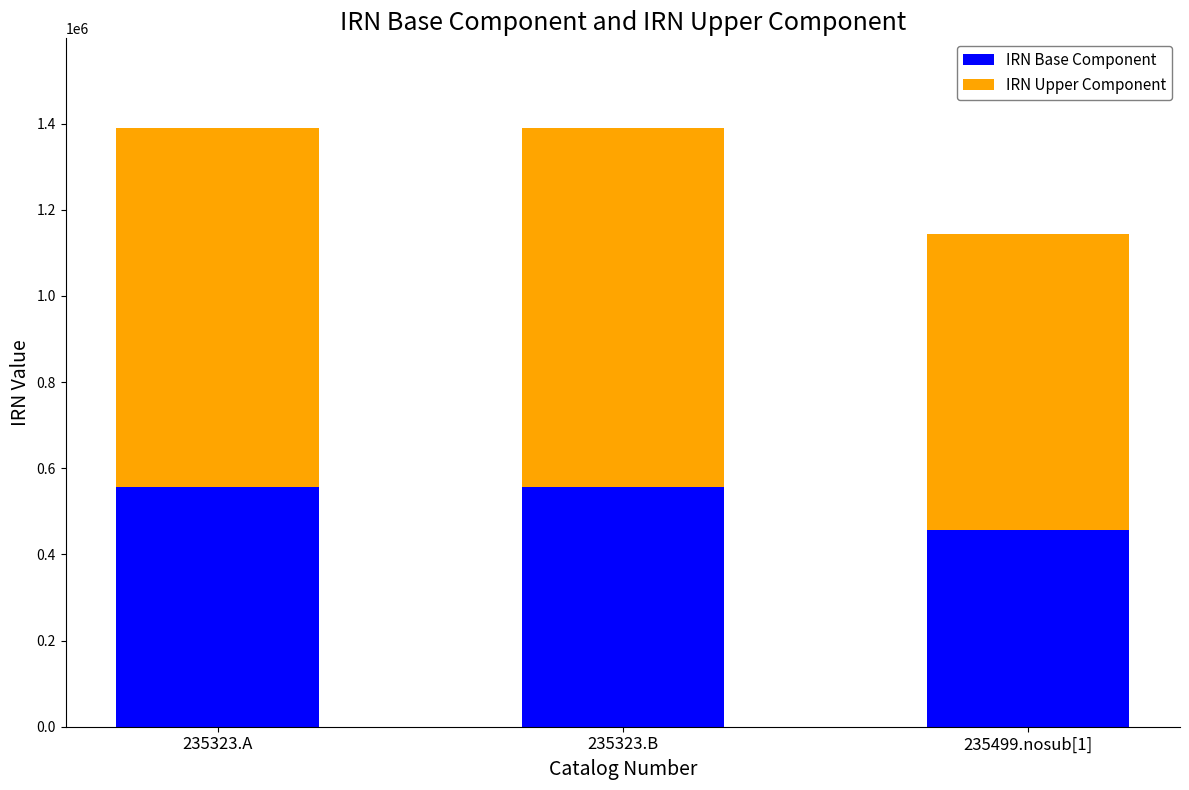

What is the total value across all series at 235323.B?

1389585.0